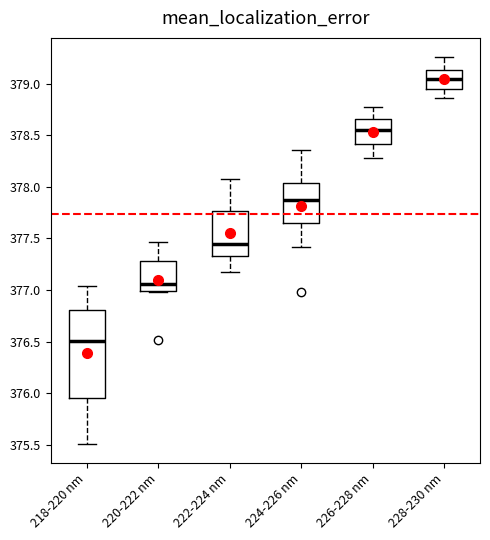

Which box has the highest median line?

228-230 nm